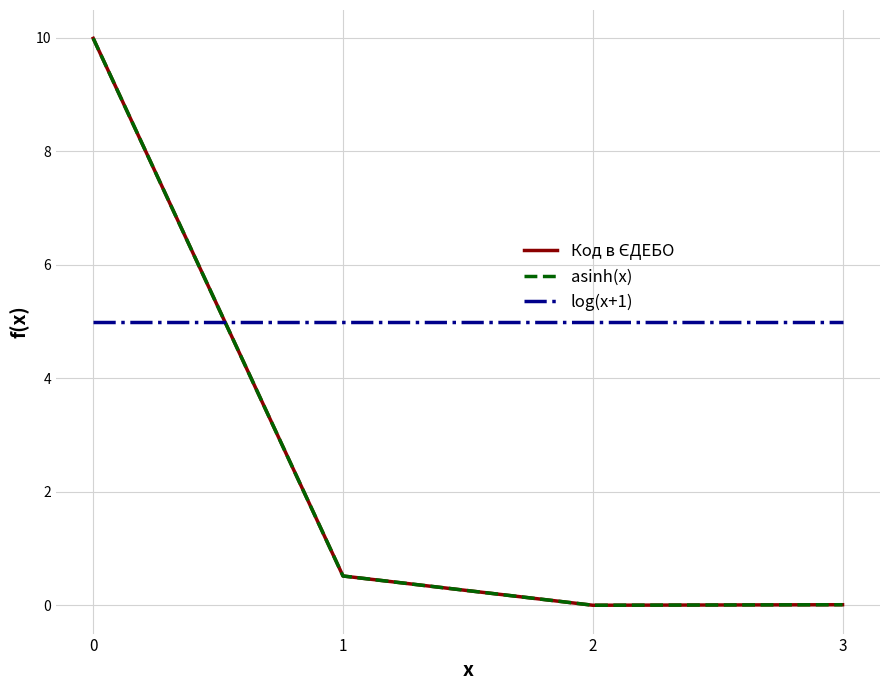

In asinh(x), how many points are lower than both neighbors (excluding endpoints)?

1